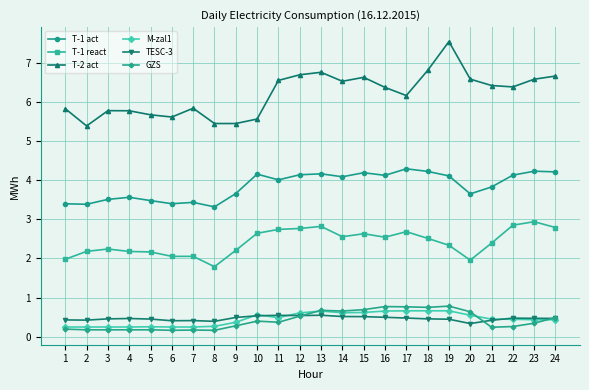

Which series has the widest spread of values?

T-2 act